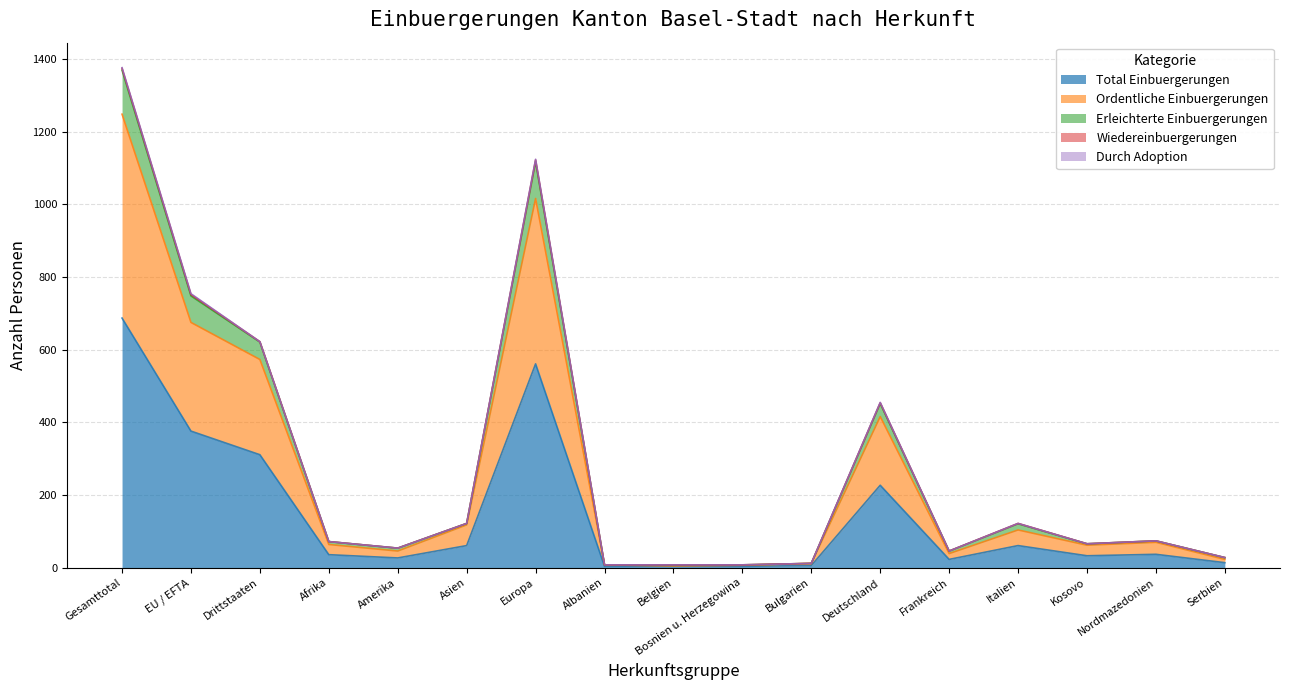

Which category has the highest value in the Total Einbuergerungen series?

Gesamttotal